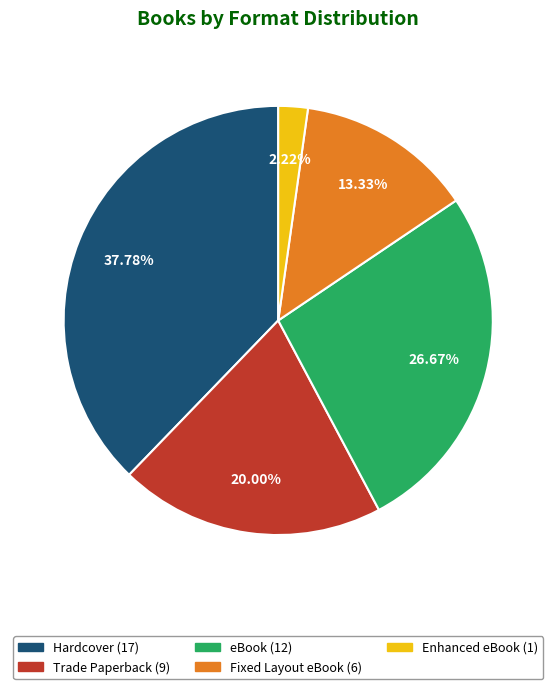

To the nearest percent, what is the difference between the largest and smallest slice percentages?

36%